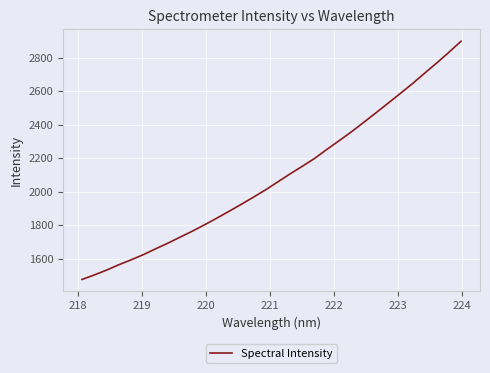

What is the difference between the maximum and minimum values?

1424.7